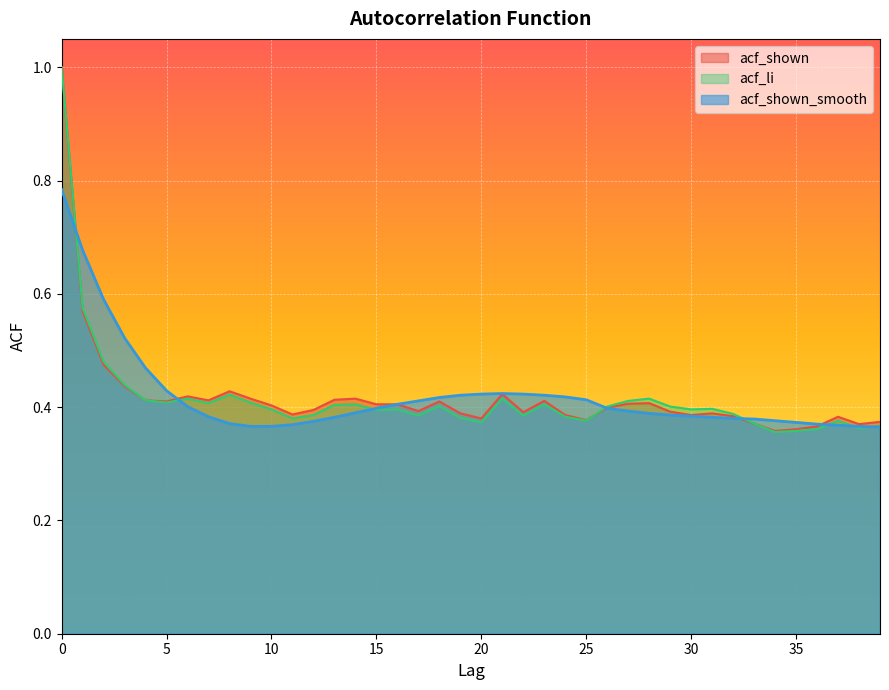

Which series has the largest range (max minus min)?

acf_li